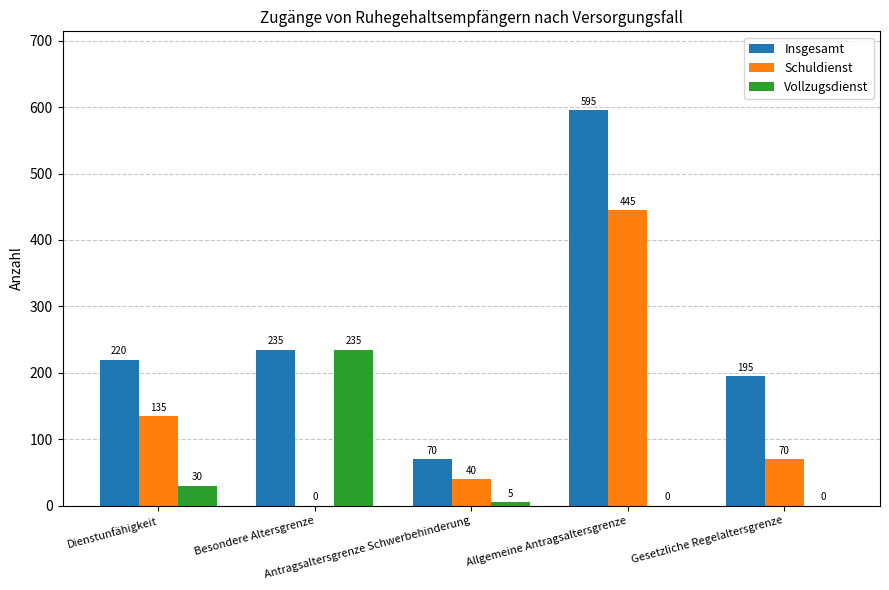

Which series has the largest total across all categories?

Insgesamt